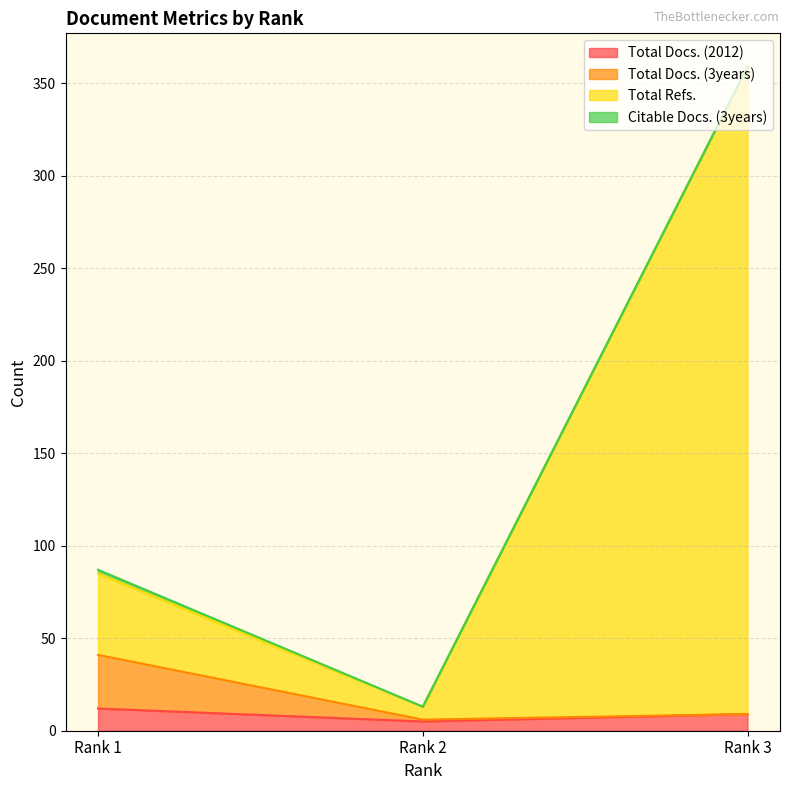

At which label does Total Refs. first exceed 85?

Rank 3